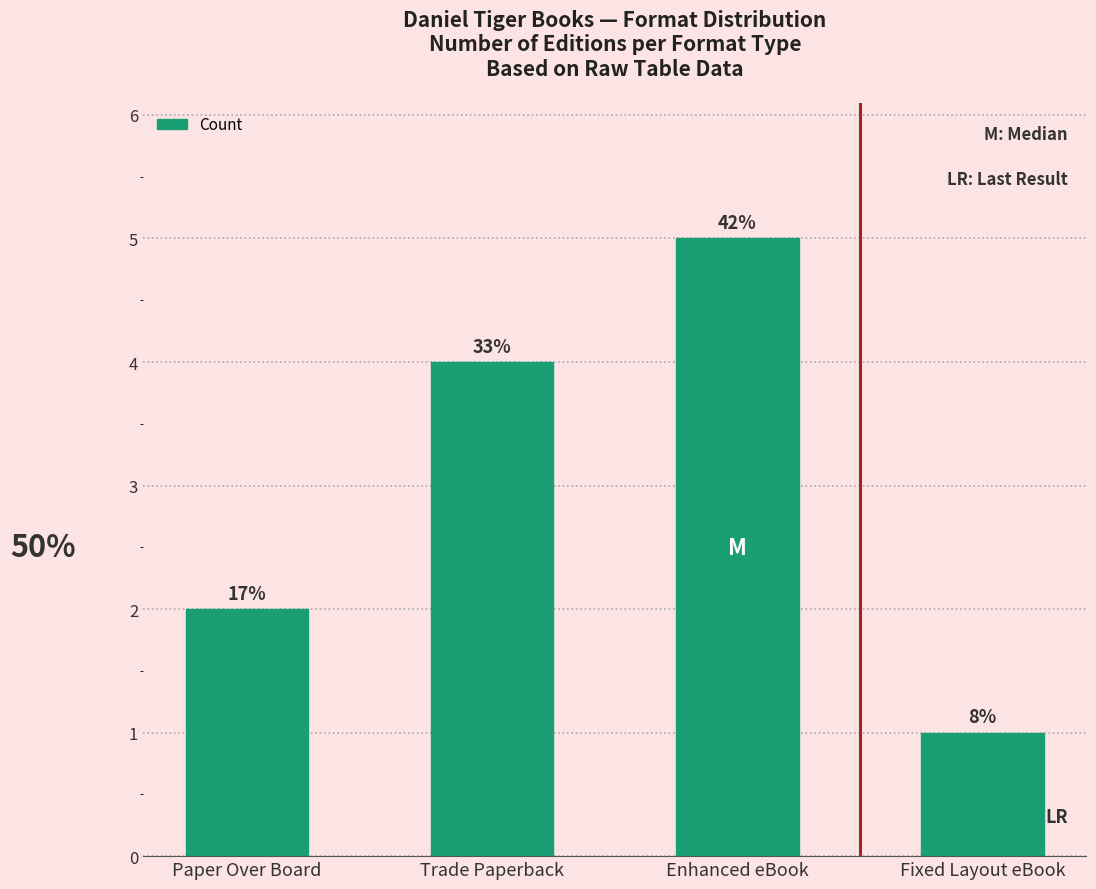

What is the difference between the second highest and second lowest values?

2